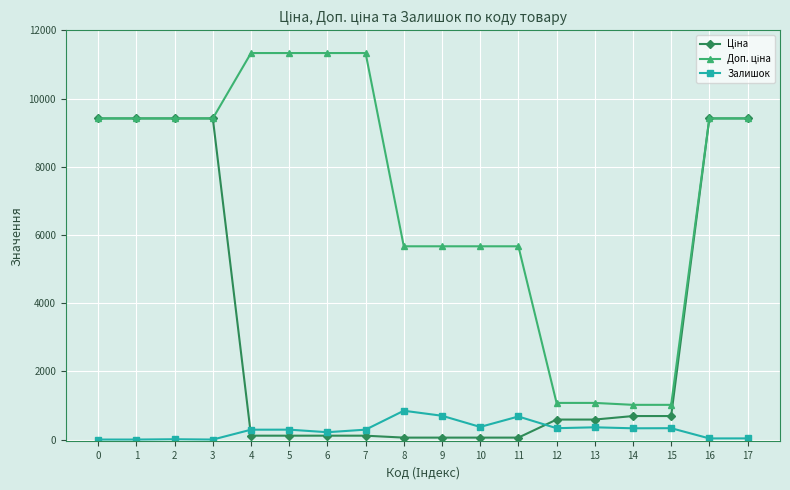

True or false: Залишок has more than 2 points higher than both neighbors.

True